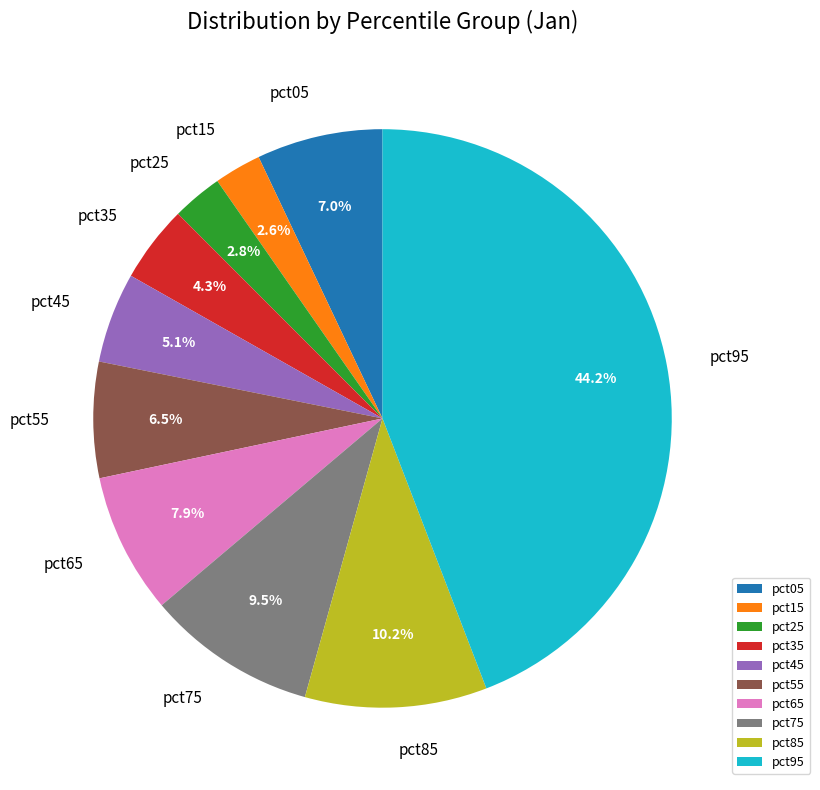

Does any single category account for the majority?

No